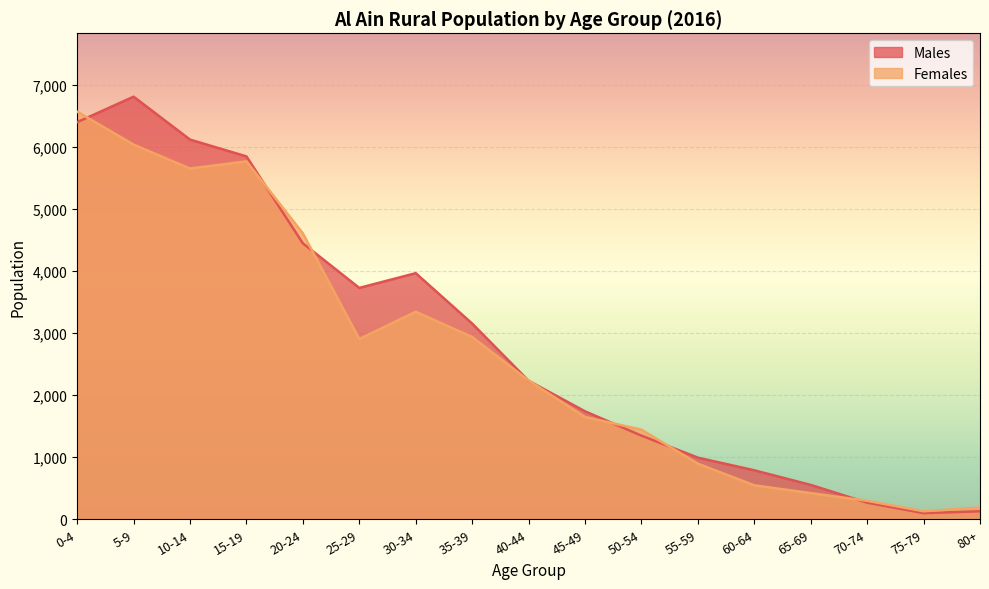

True or false: Females has a value of 715 at 60-64.

False